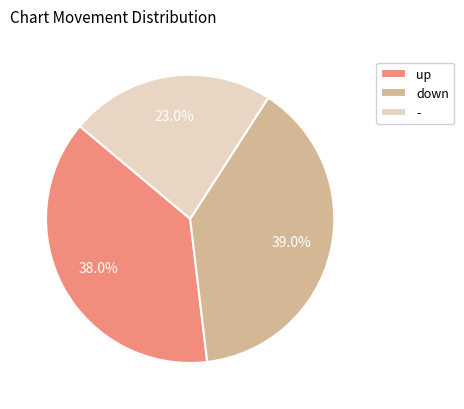

Which slice is the smallest?

-